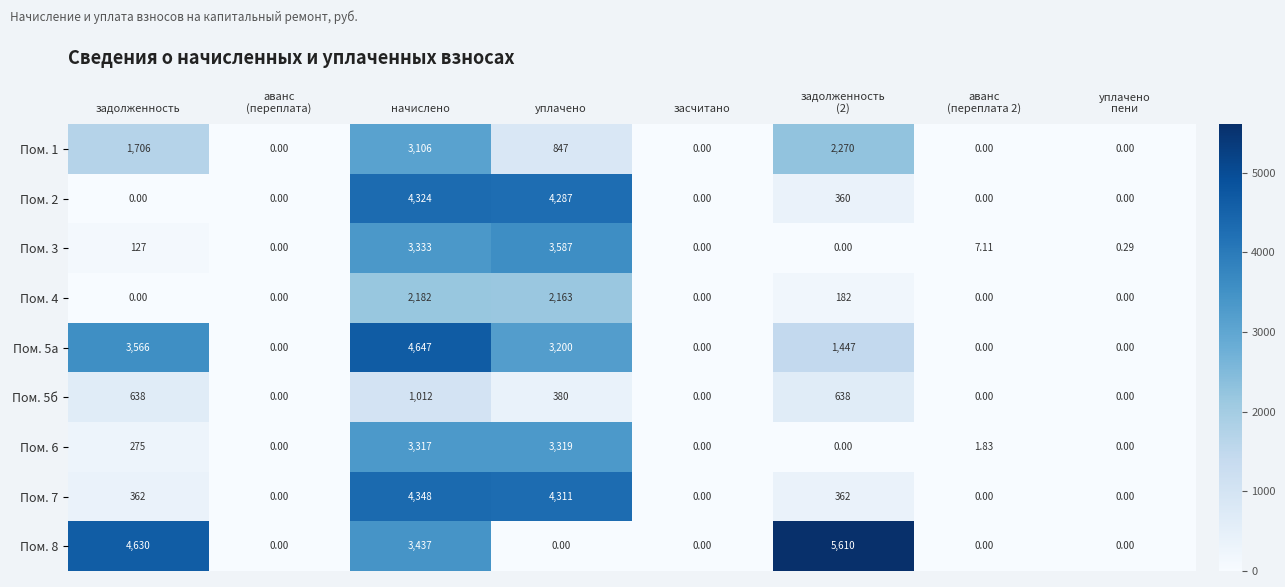

Rank the series by their maximum value, from highest to lowest.

Пом. 8, Пом. 5а, Пом. 7, Пом. 2, Пом. 3, Пом. 6, Пом. 1, Пом. 4, Пом. 5б